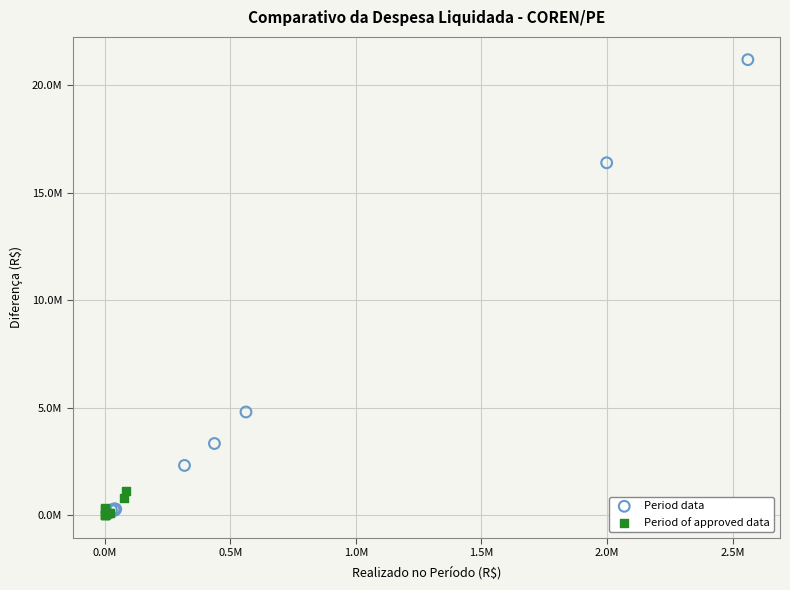

What are all the series names shown in the legend?

Period data, Period of approved data